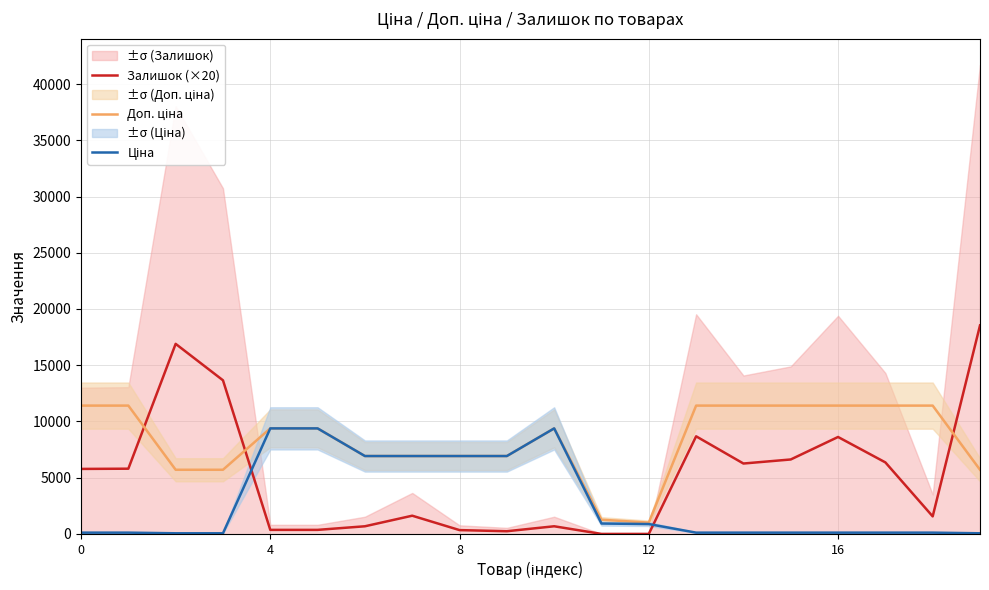

Reading left to right, transcribe all the data shown in this chart.

Залишок (×20): 5780.0	5800.0	16900.0	13660.0	360.0	360.0	680.0	1620.0	340.0	240.0	680.0	0.0	0.0	8680.0	6260.0	6620.0	8620.0	6360.0	1560.0	18540.0
Доп. ціна: 11410.0	11410.0	5705.0	5705.0	9384.0	9384.0	6925.7	6925.7	6925.7	6925.7	9384.0	1263.2	1006.6	11410.0	11410.0	11410.0	11410.0	11410.0	11410.0	5705.0
Ціна: 114.1	114.1	57.0	57.0	9384.0	9384.0	6925.7	6925.7	6925.7	6925.7	9384.0	923.4	878.4	114.1	114.1	114.1	114.1	114.1	114.1	57.0